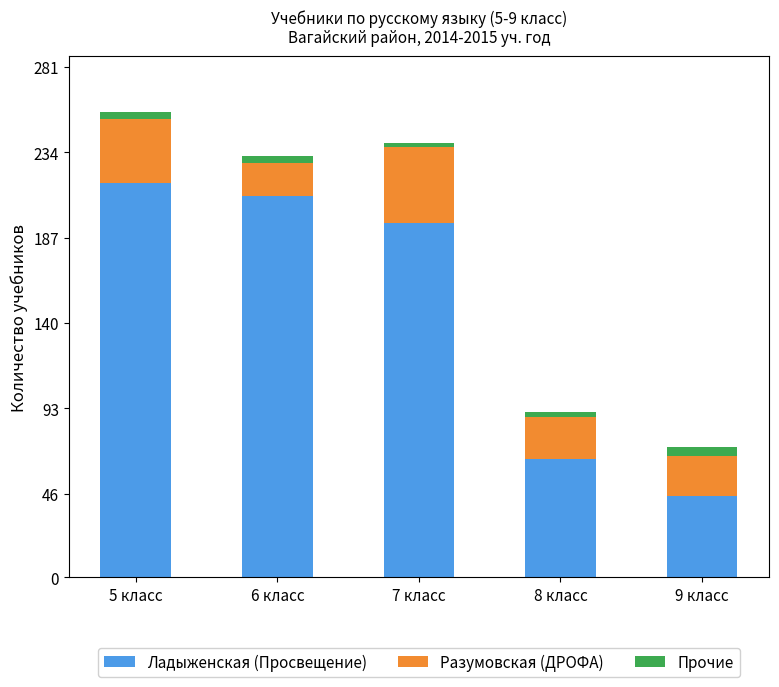

The Ладыженская (Просвещение) series shows 210 at 6 класс. True or false?

True